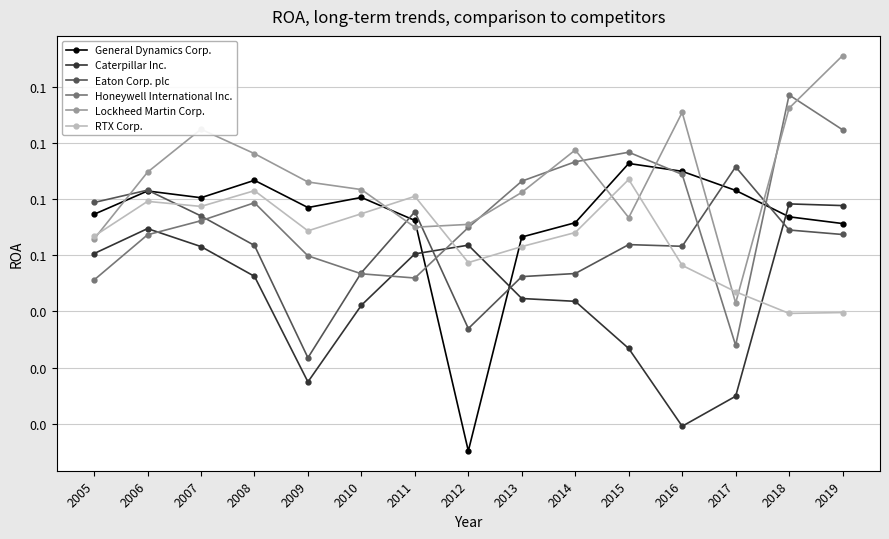

Does the chart have visible grid lines?

Yes